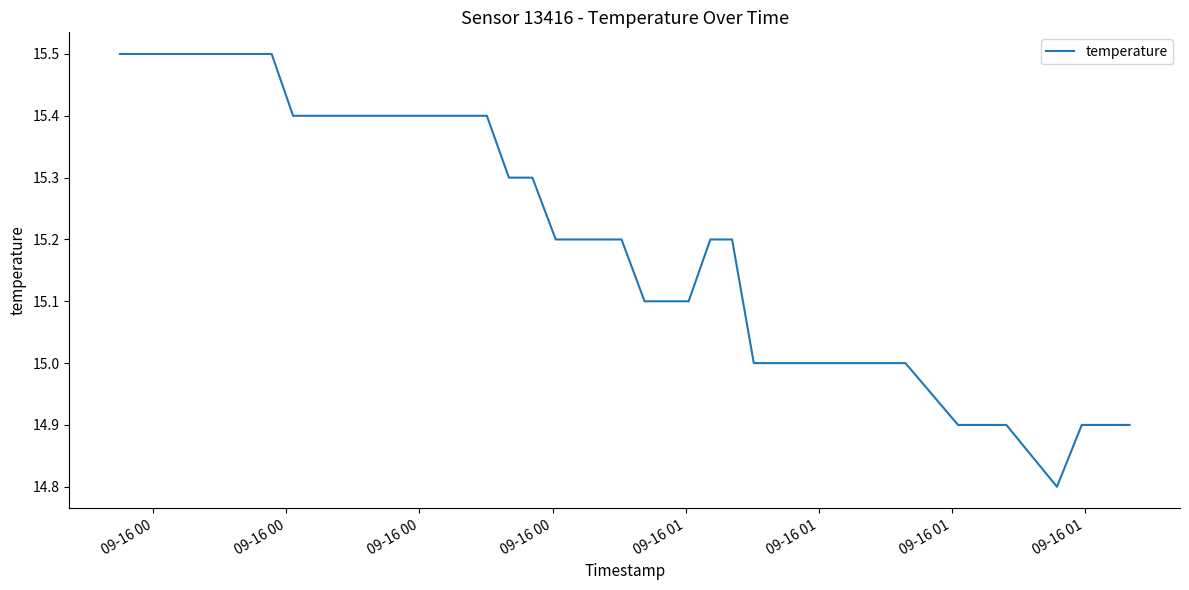

How many lines are shown in the chart?

1